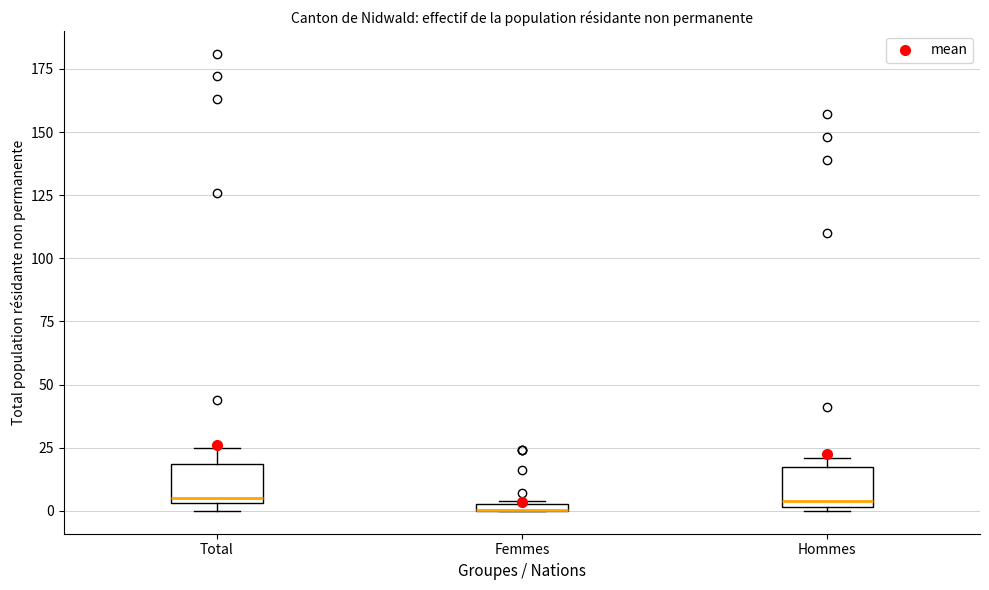

Where is the lower edge of the box for Femmes on the y-axis? The values are not printed on the chart, so give them approximately, as read against the axis.

0